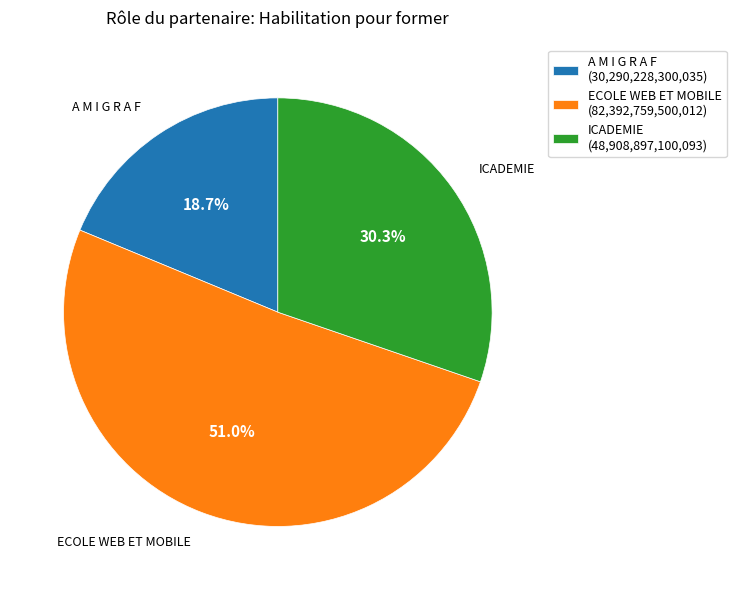

Combined, do ICADEMIE and A M I G R A F account for over 50%?

No